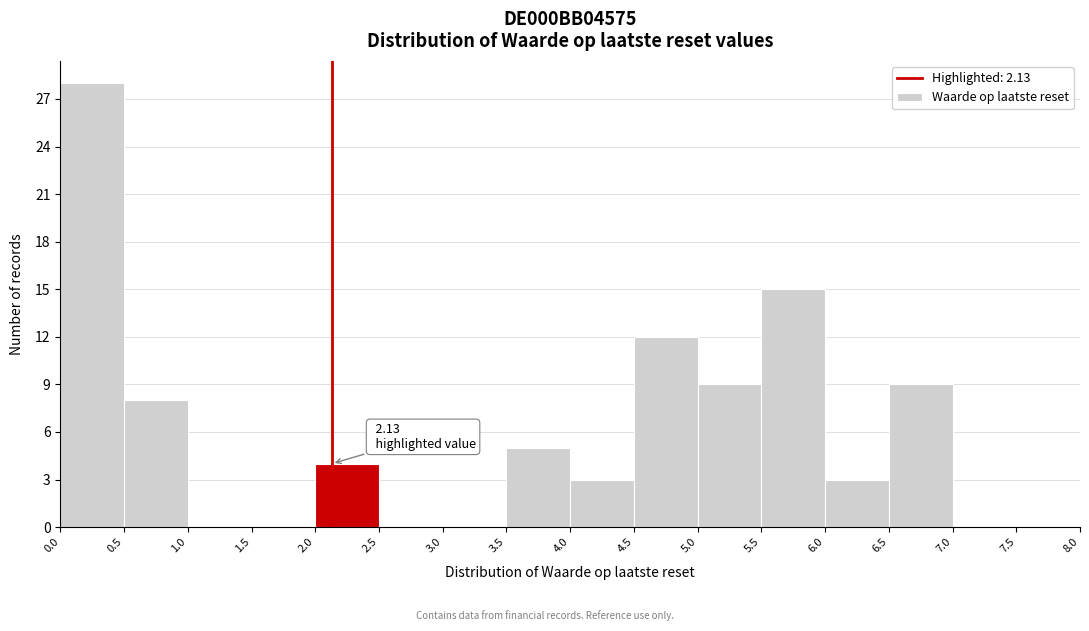

Over which range of the x-axis is the bar tallest?

0.0 to 0.5